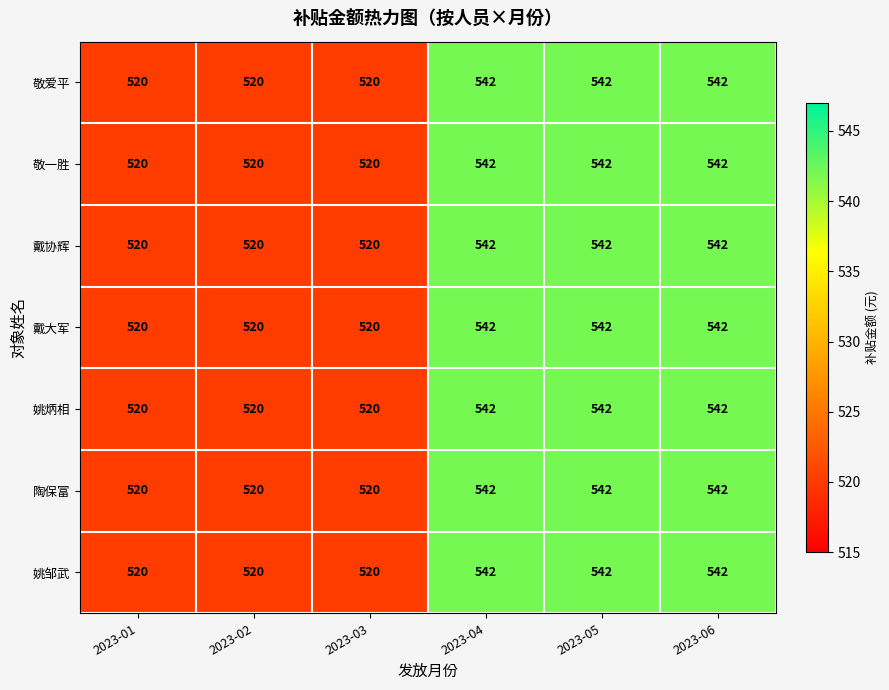

How many categories are shown in the chart?

6